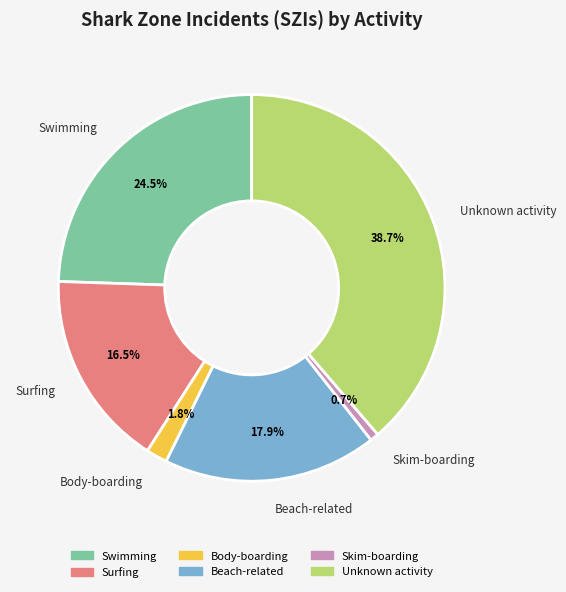

Rank the categories by value from highest to lowest.

Unknown activity, Swimming, Beach-related, Surfing, Body-boarding, Skim-boarding